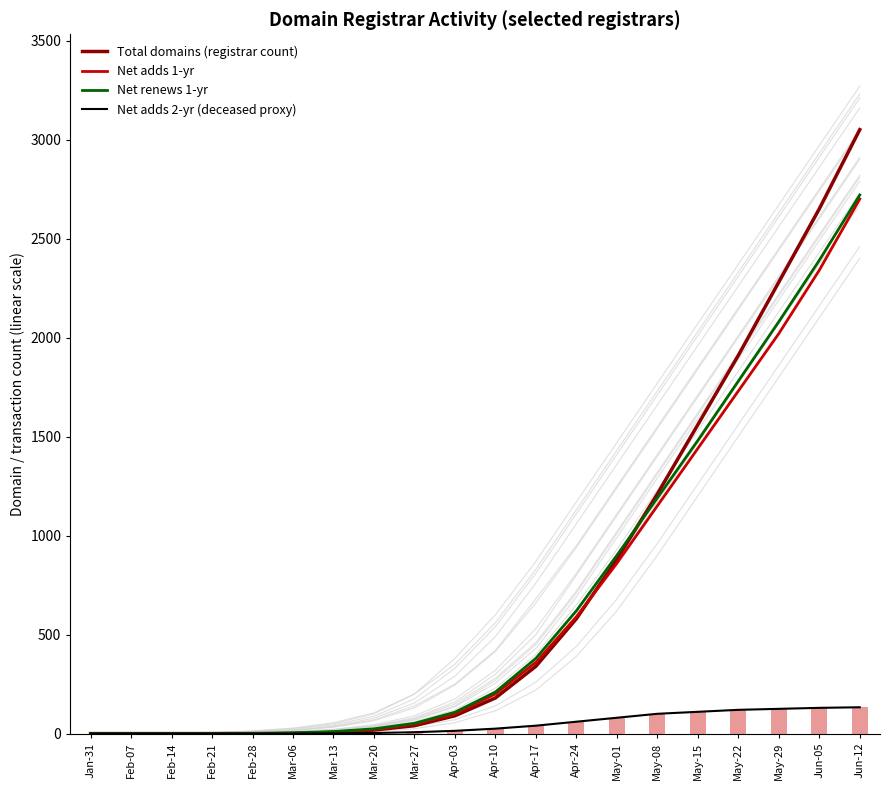

What is the label of the 5th bar from the right?

May-15